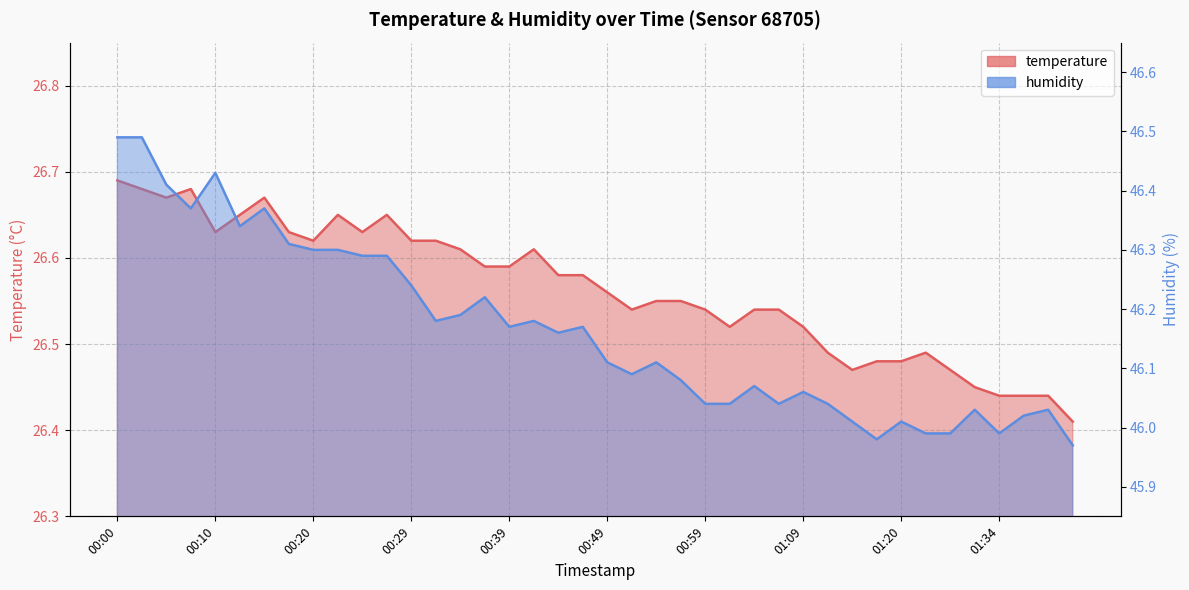

Which category has the lowest value in the humidity series?

01:41